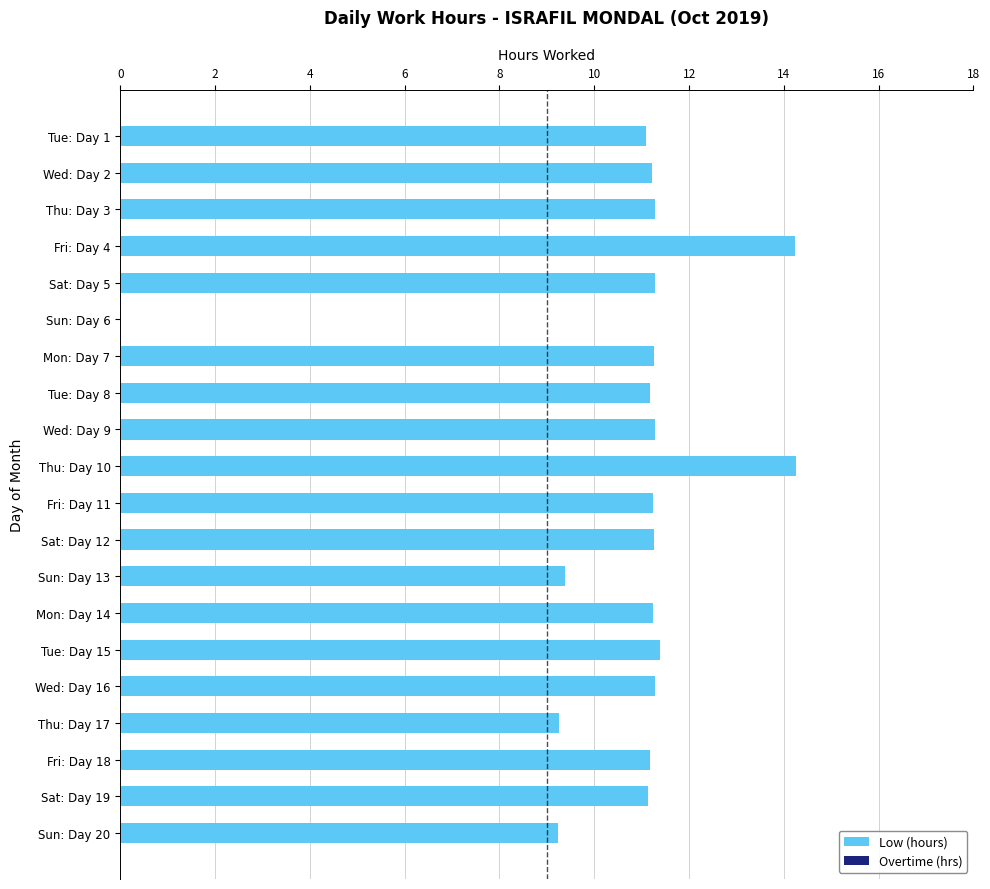

What is the maximum value shown in the chart?

14.3